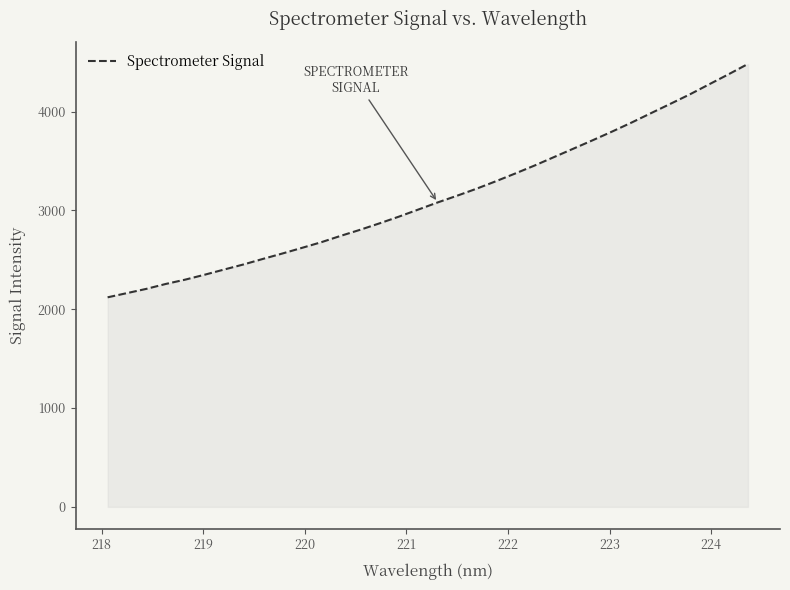

How many distinct data groups are displayed?

1